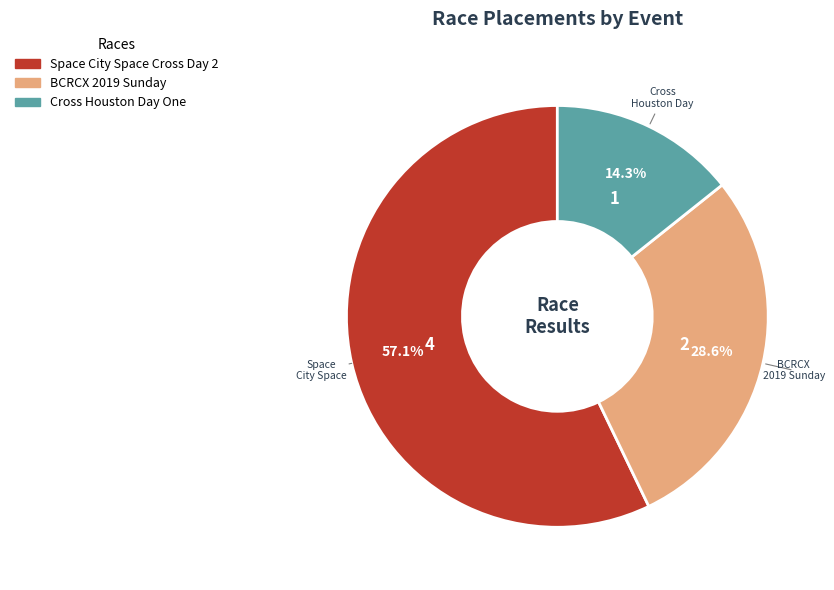

Combined, what portion of the pie is Cross Houston Day One and BCRCX 2019 Sunday?

42.9%